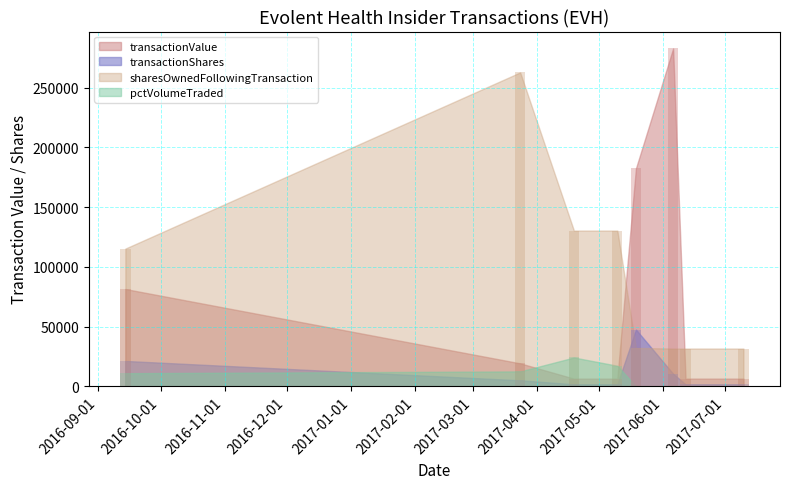

How many values in the transactionValue series exceed 19204?

3